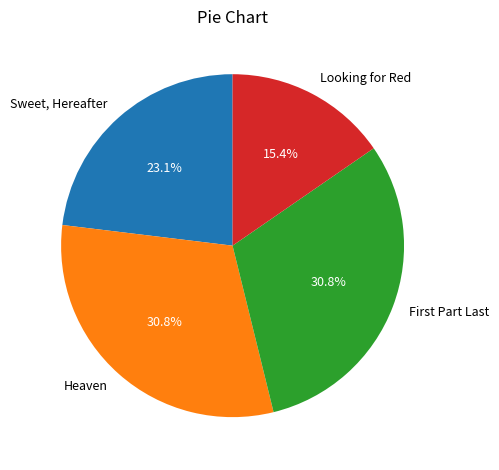

Which slice is the smallest?

Looking for Red